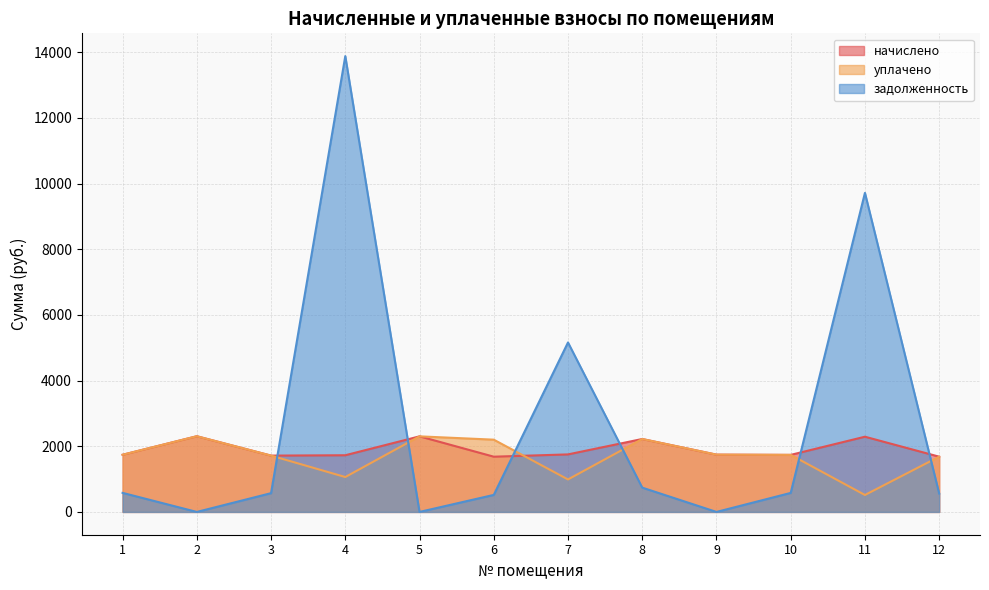

In задолженность, how many points are lower than both neighbors (excluding endpoints)?

3